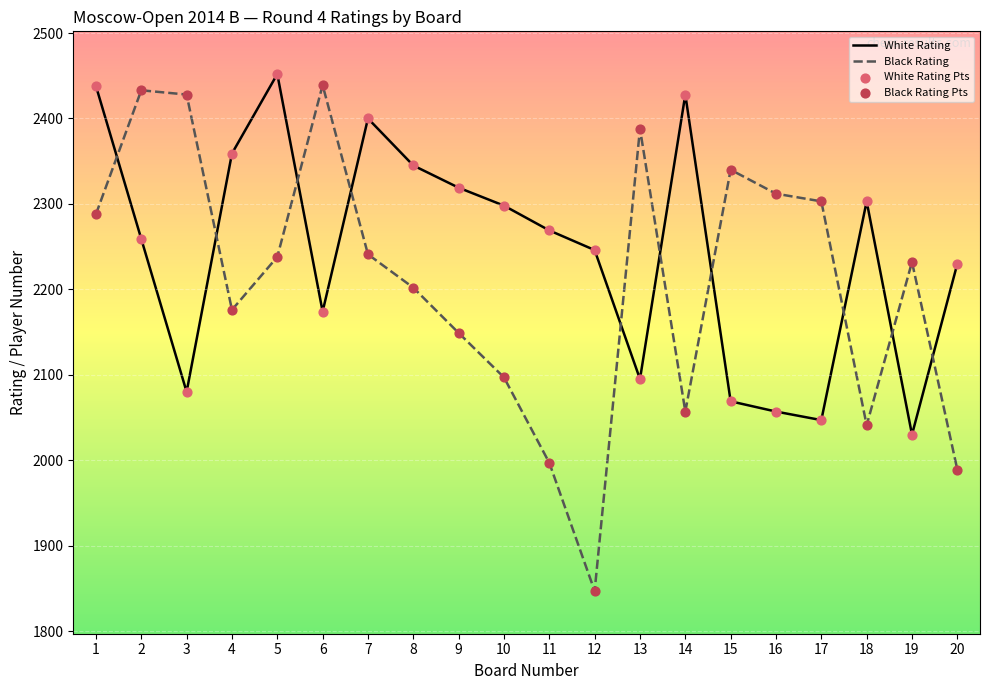

At which category is the sum across all series the highest?

1